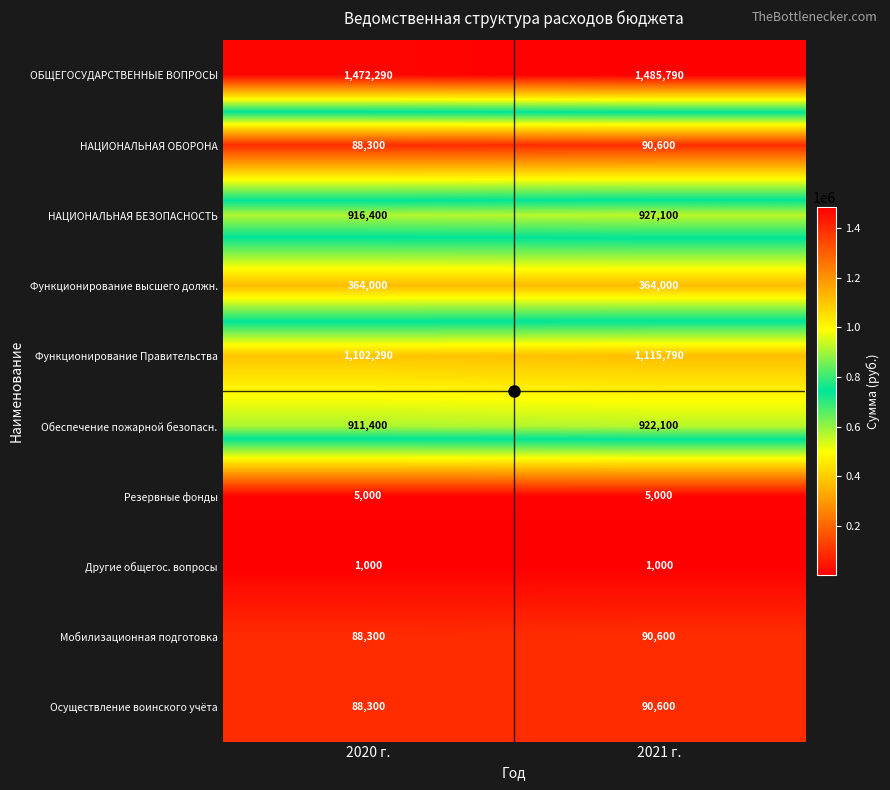

What is the total value across all series at 2021 г.?

5092580